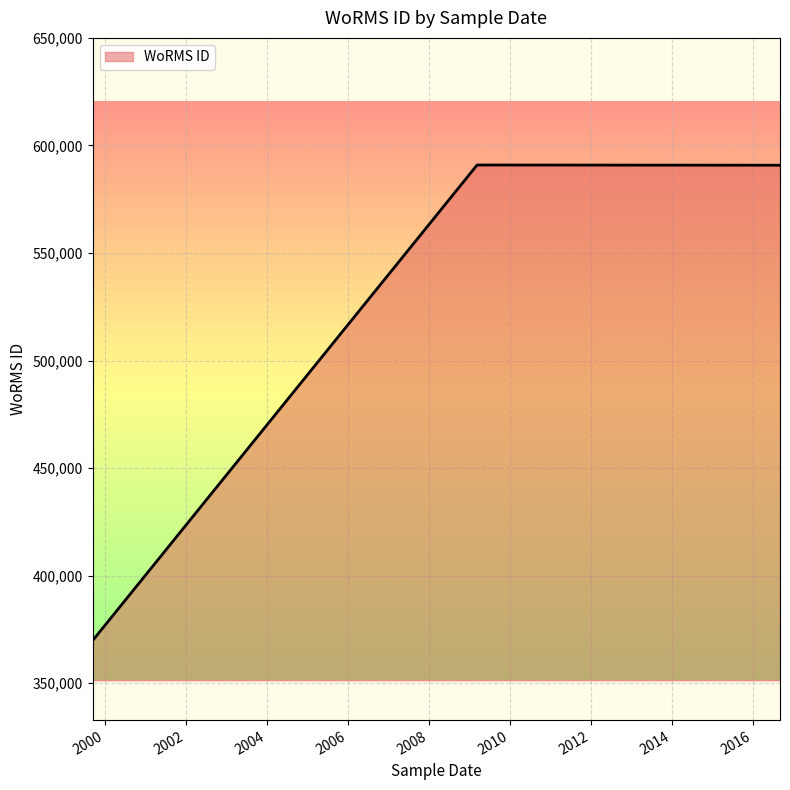

Count the number of data series in this chart.

1